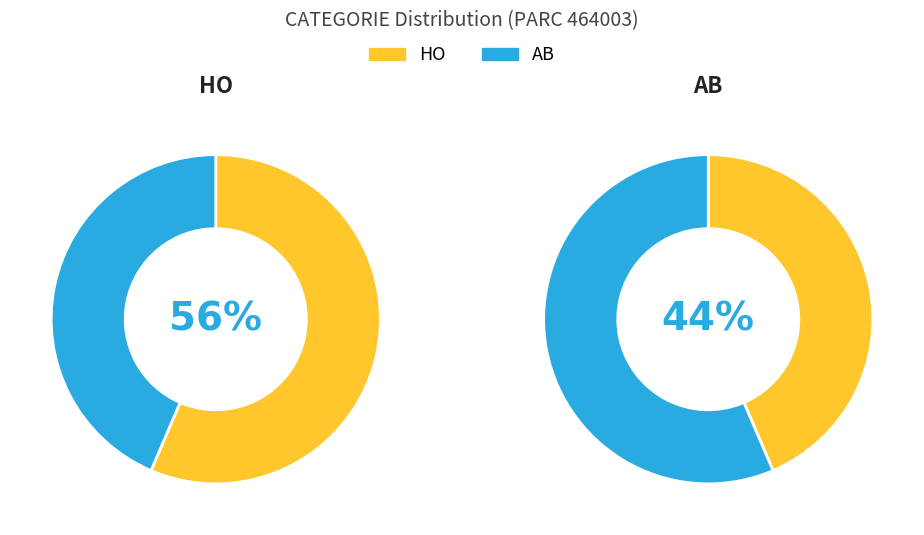

What percentage is the HO slice, to the nearest percent?

56%